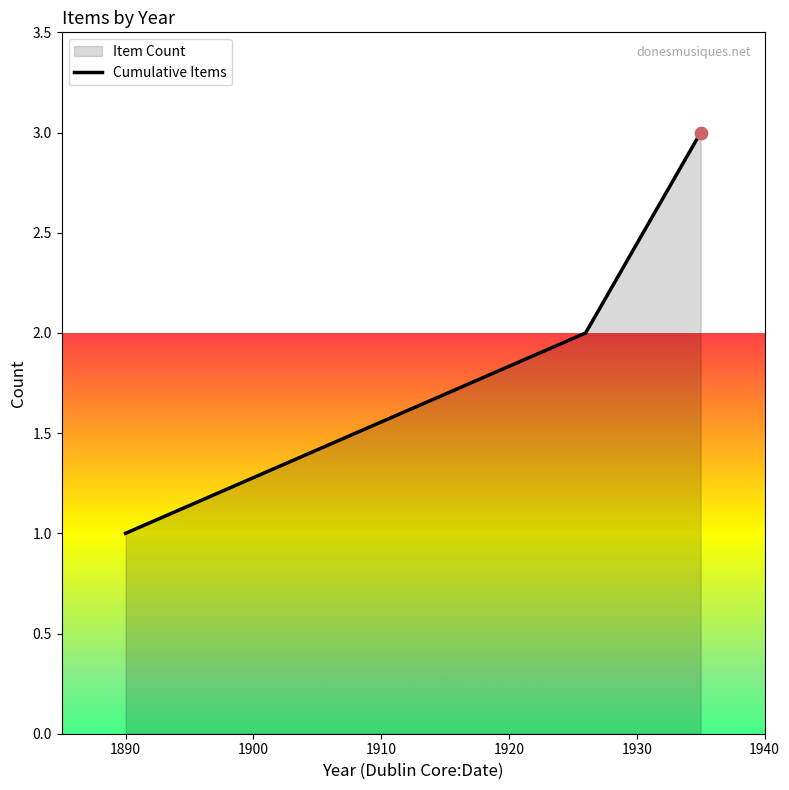

What is the maximum value shown in the chart?

3